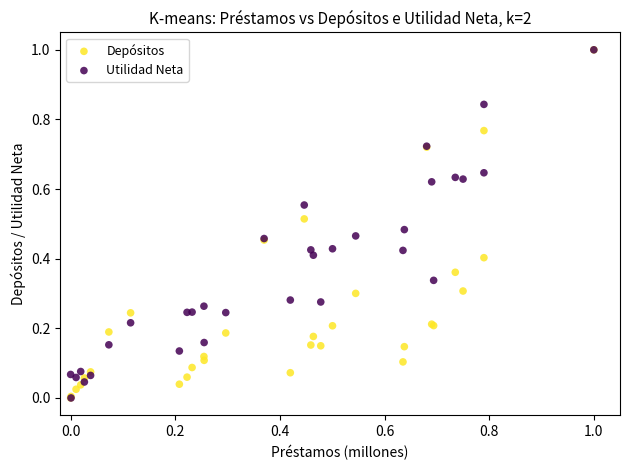

What are all the series names shown in the legend?

Depósitos, Utilidad Neta